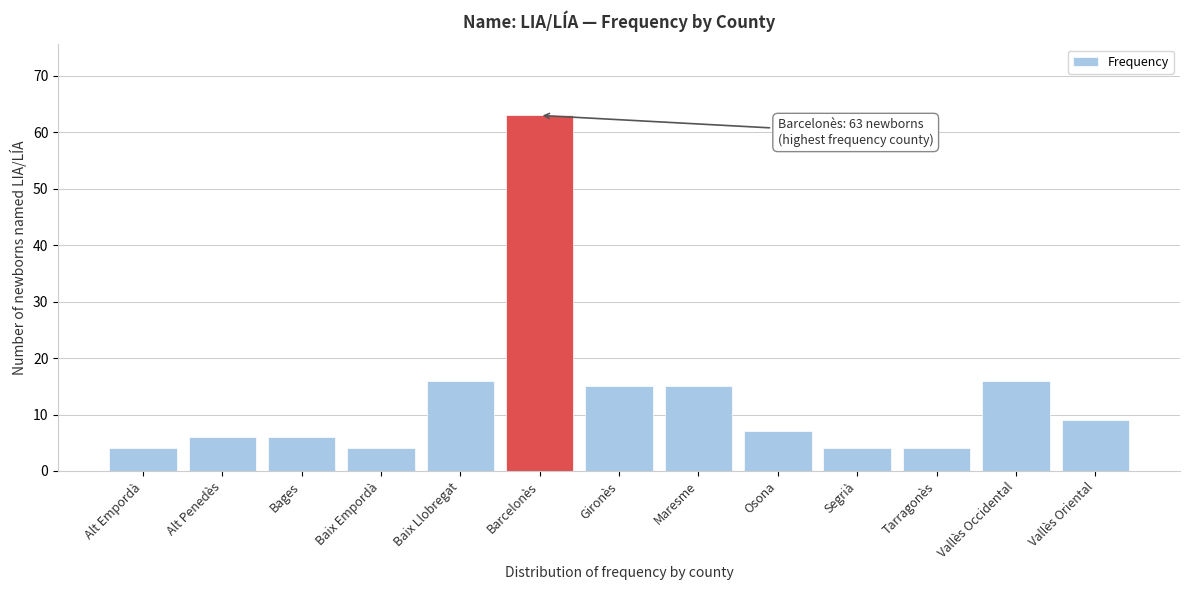

Reading left to right, list all the values displayed in this chart.

Alt Empordà=4	Alt Penedès=6	Bages=6	Baix Empordà=4	Baix Llobregat=16	Barcelonès=63	Gironès=15	Maresme=15	Osona=7	Segrià=4	Tarragonès=4	Vallès Occidental=16	Vallès Oriental=9